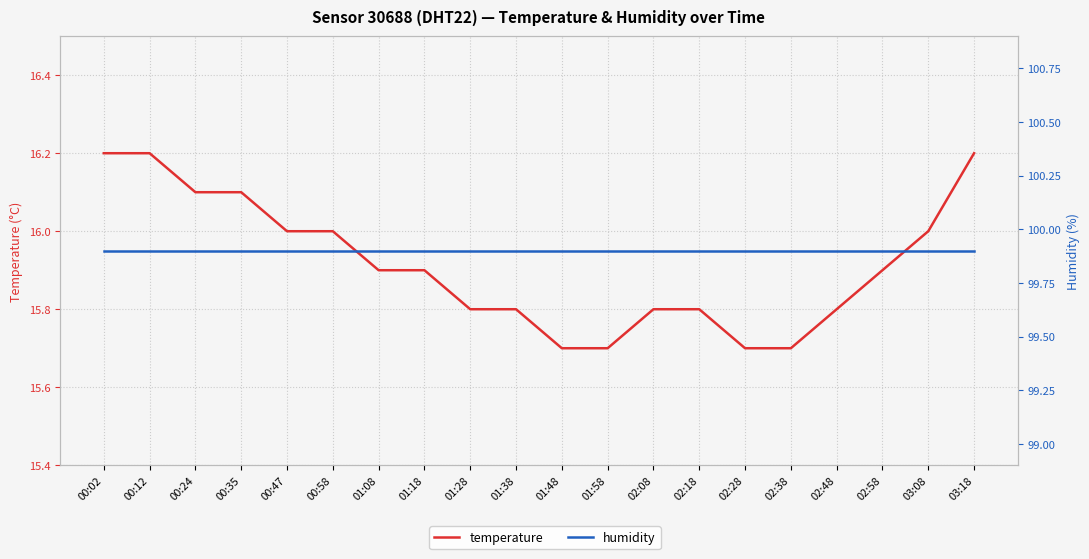

Is it true that temperature equals 16.1 at 00:24?

True